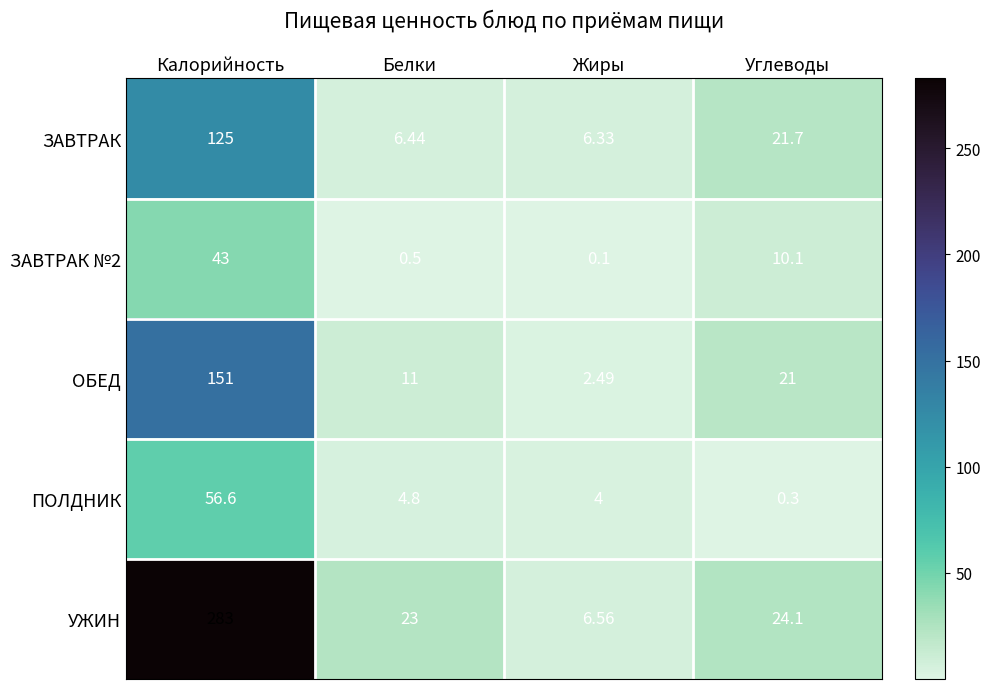

Which label corresponds to the smallest value in the chart?

Жиры